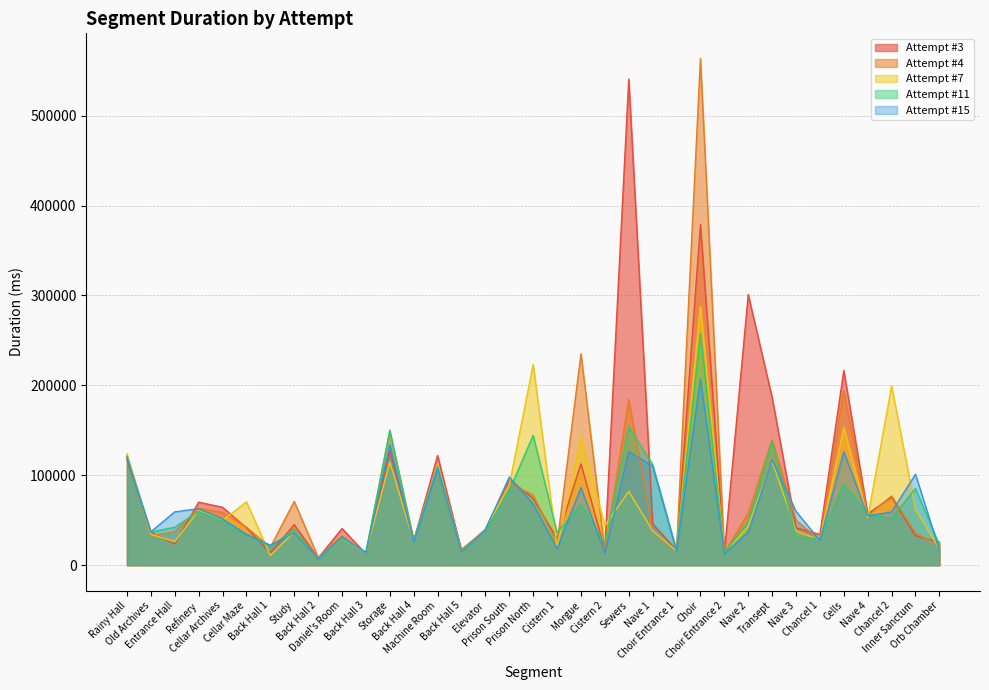

What is the maximum value shown in the chart?

563440